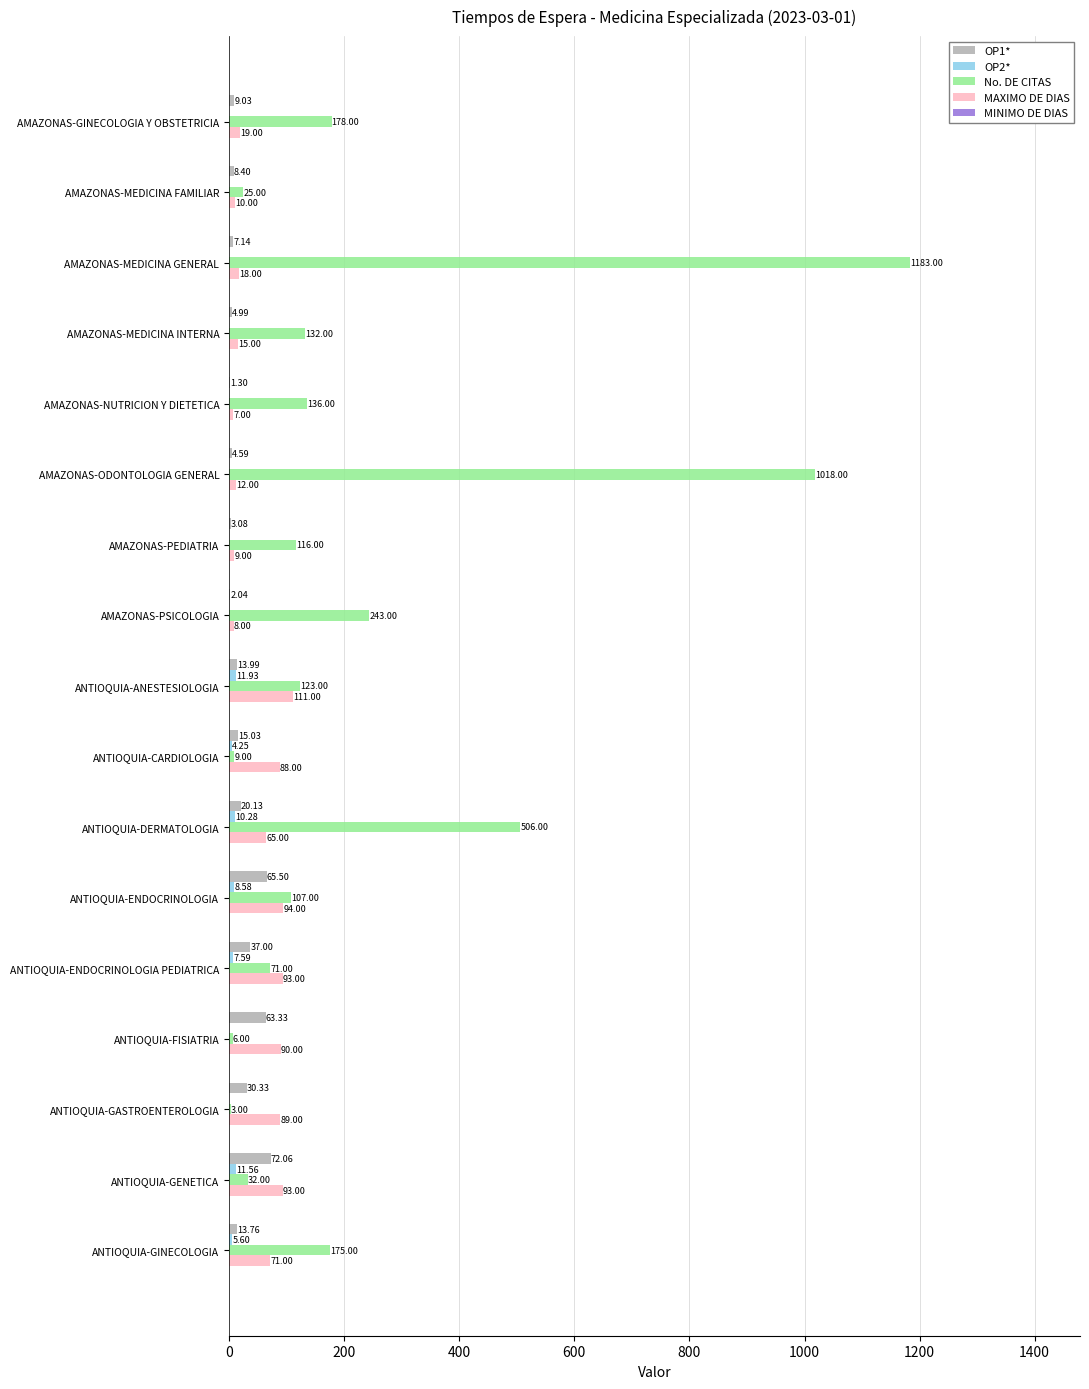

How many categories are shown in the chart?

17